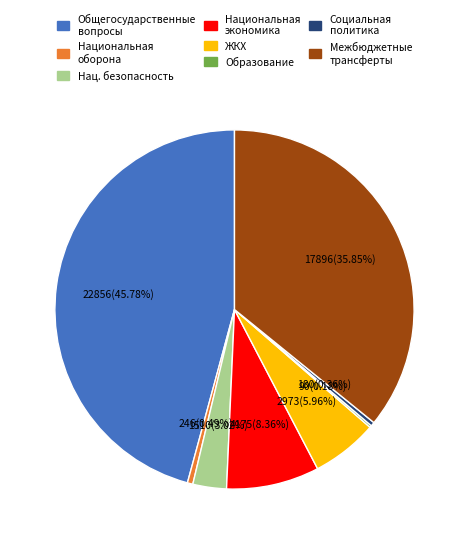

Is the sum of Социальная политика and Нац. безопасность greater than half?

No